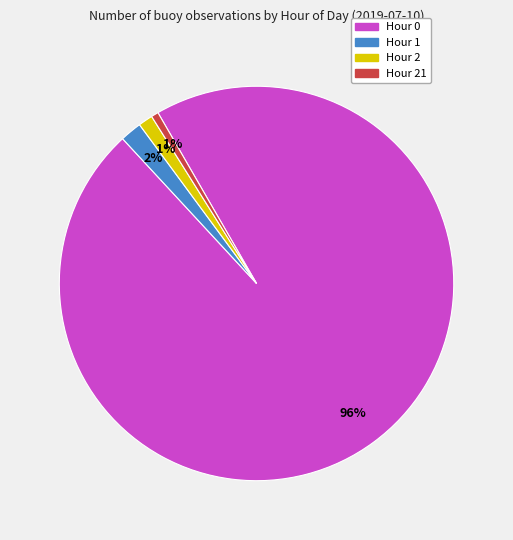

Between Hour 0 and Hour 21, which is larger?

Hour 0